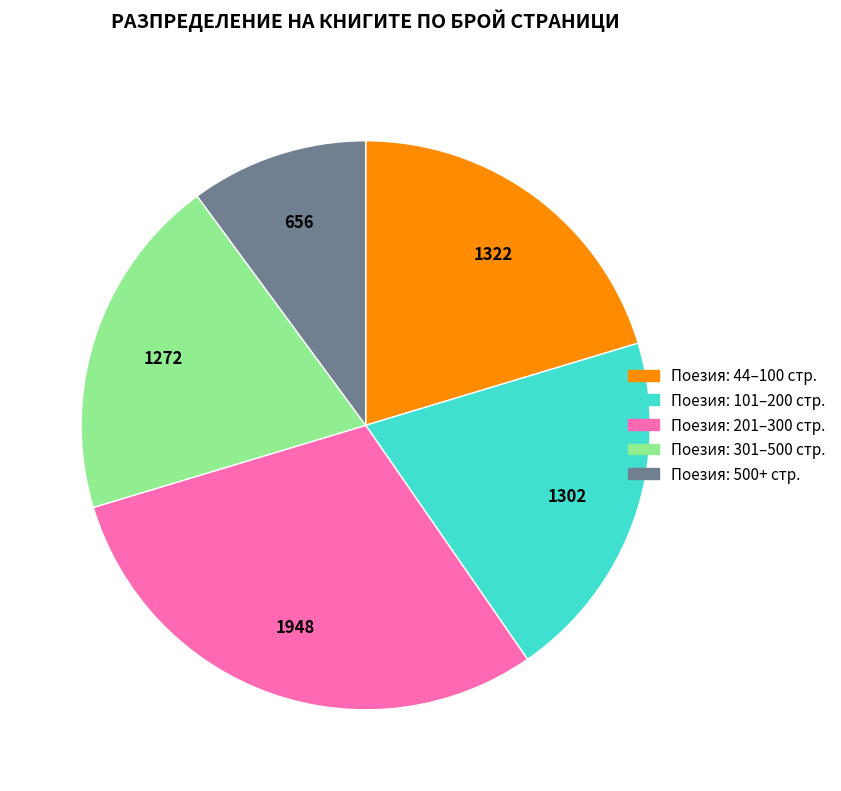

What is the ratio of the value at Поезия: 101–200 стр. to the value at Поезия: 500+ стр.?

2.0